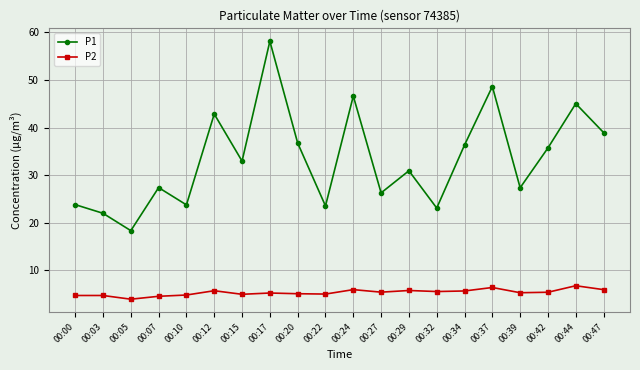

What is the sum of the P2 values at 00:32 and 00:22?

10.5